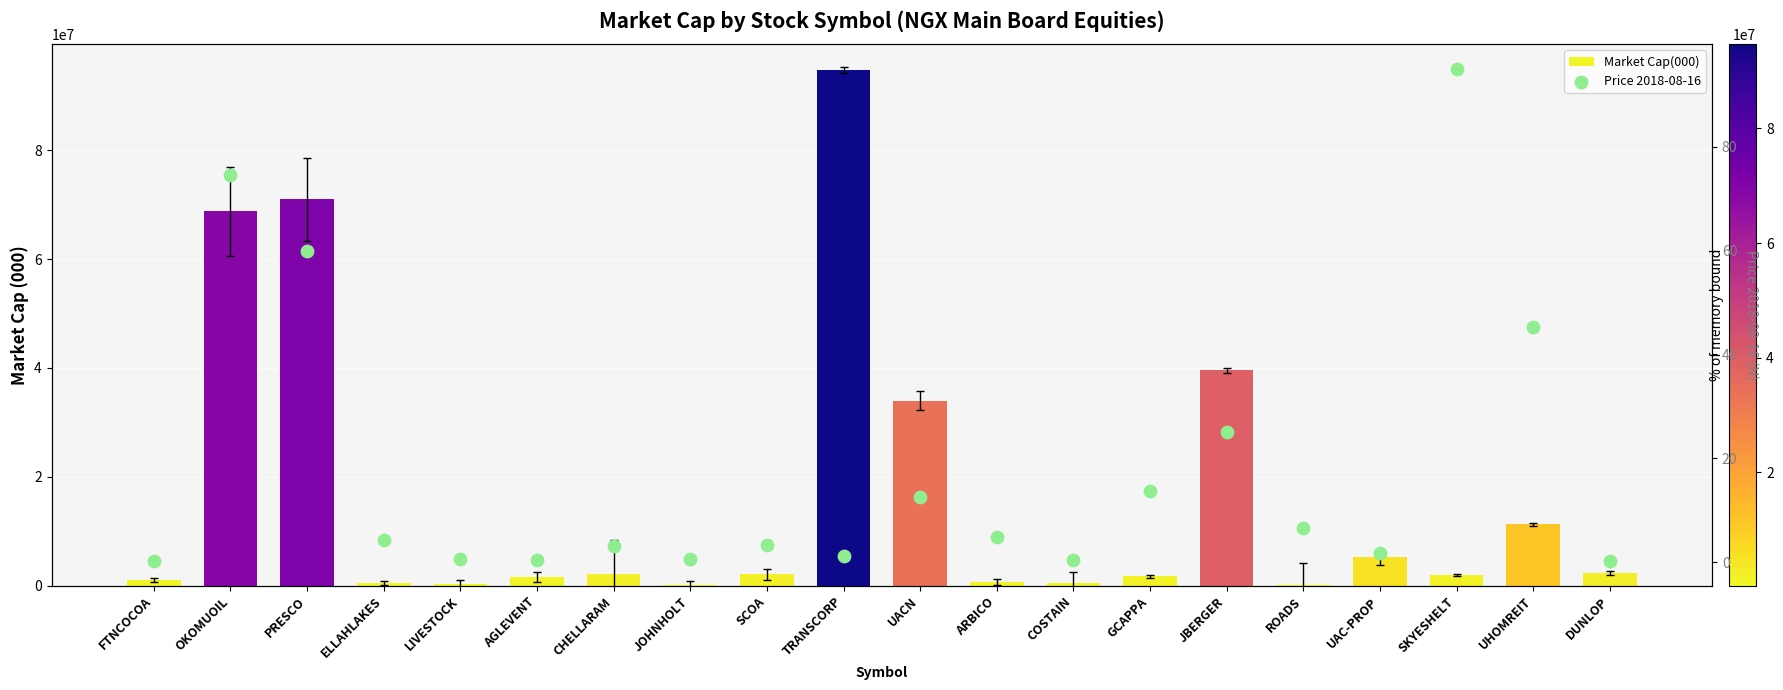

Which series has the largest total across all categories?

Market Cap(000)